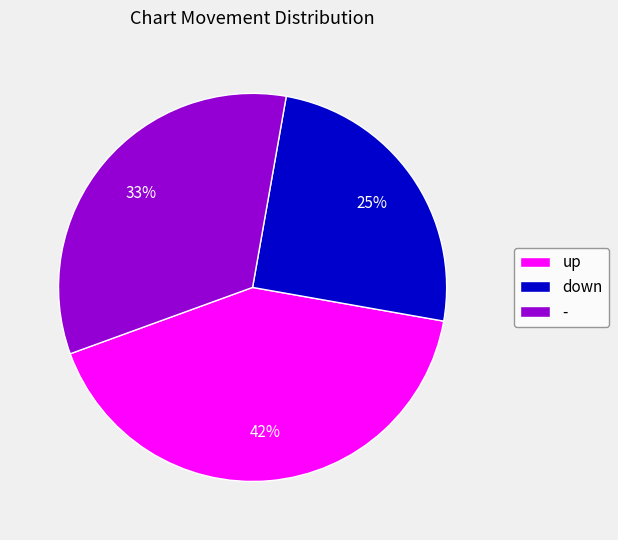

True or false: down accounts for 12% of the total.

False